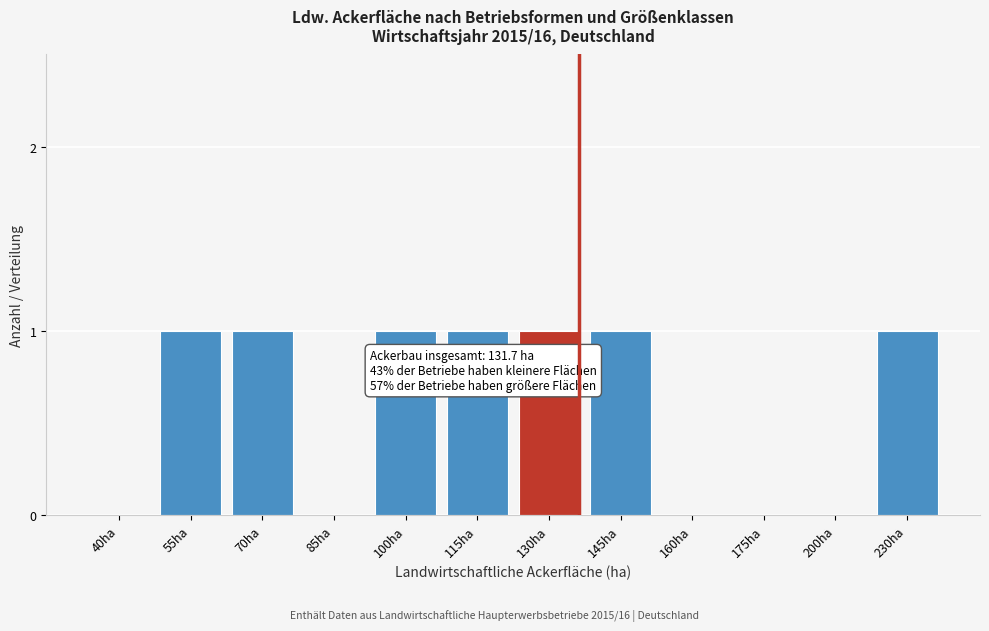

Reading left to right, what are all the values shown in this chart?

40ha=0	55ha=1	70ha=1	85ha=0	100ha=1	115ha=1	130ha=1	145ha=1	160ha=0	175ha=0	200ha=0	230ha=1